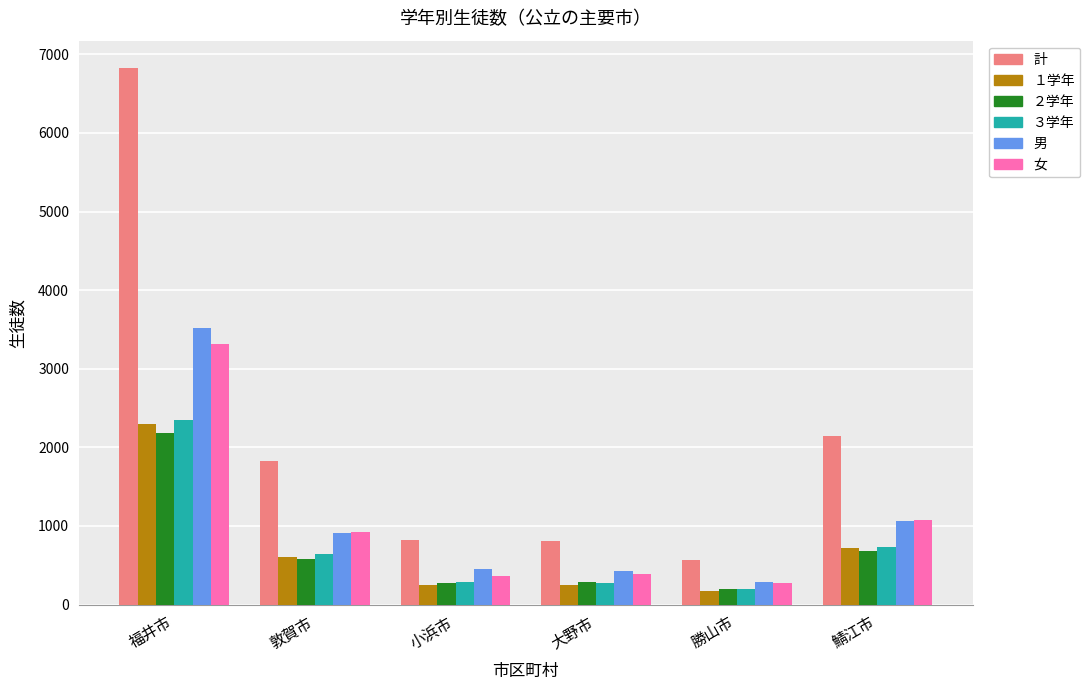

What is the difference between the highest and lowest values at 鯖江市?

1456